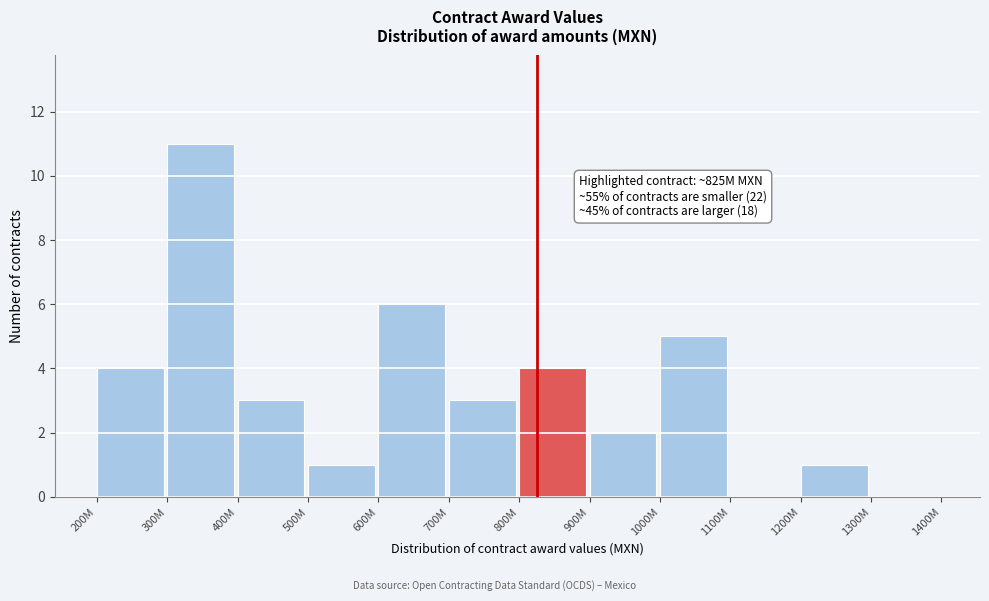

Reading left to right, what are all the values shown in this chart?

200M=4	300M=11	400M=3	500M=1	600M=6	700M=3	800M=4	900M=2	1000M=5	1100M=0	1200M=1	1300M=0